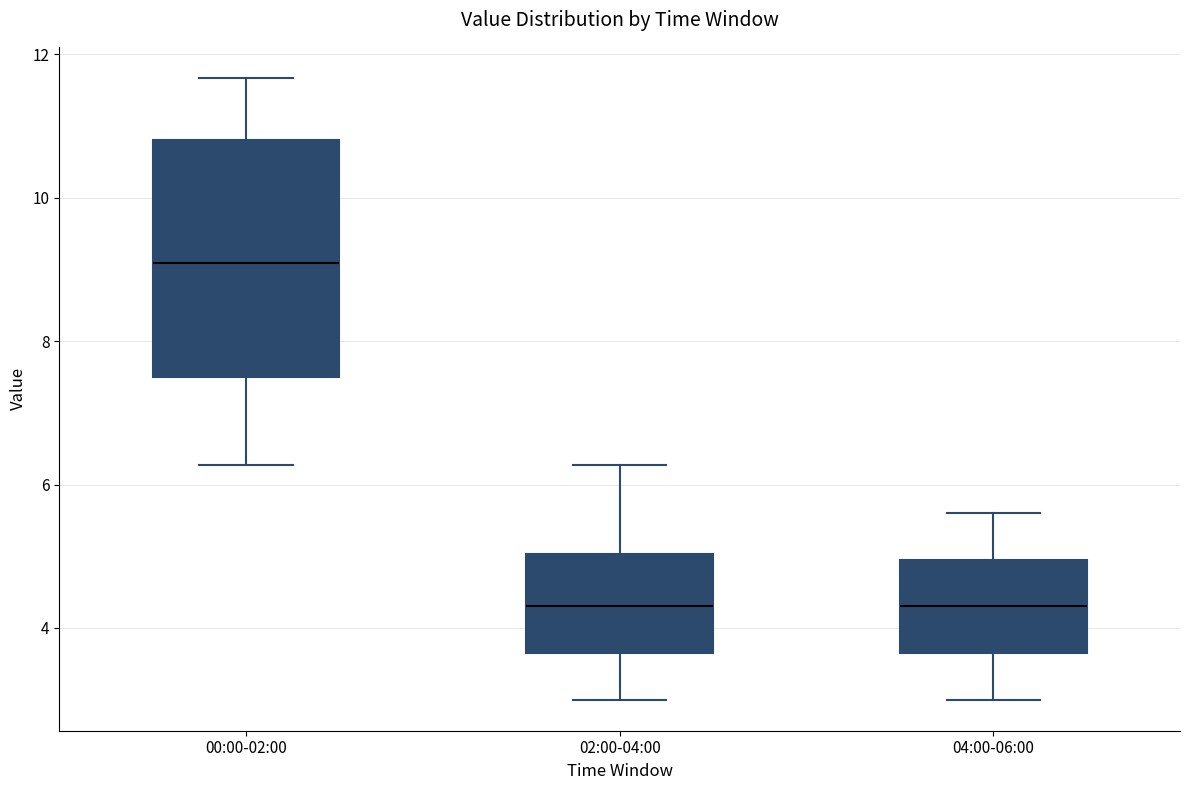

Which box is the tallest, from its lower edge to its upper edge?

00:00-02:00